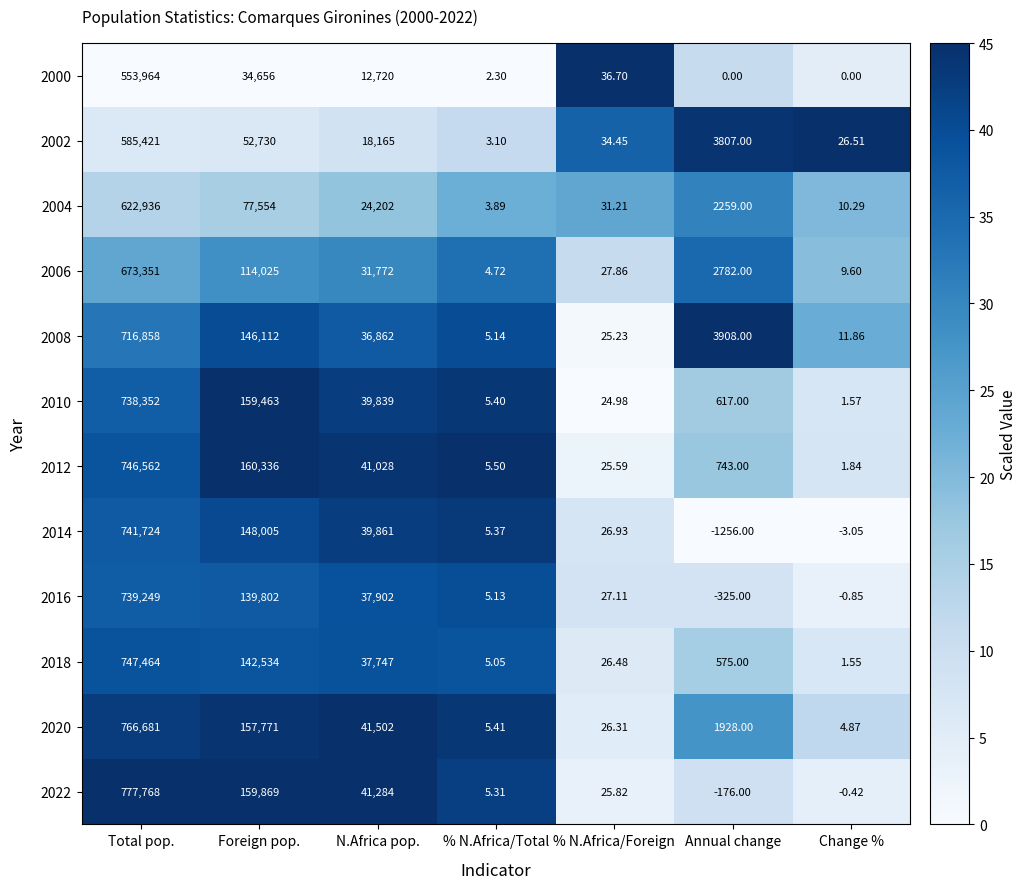

Count the number of data series in this chart.

12